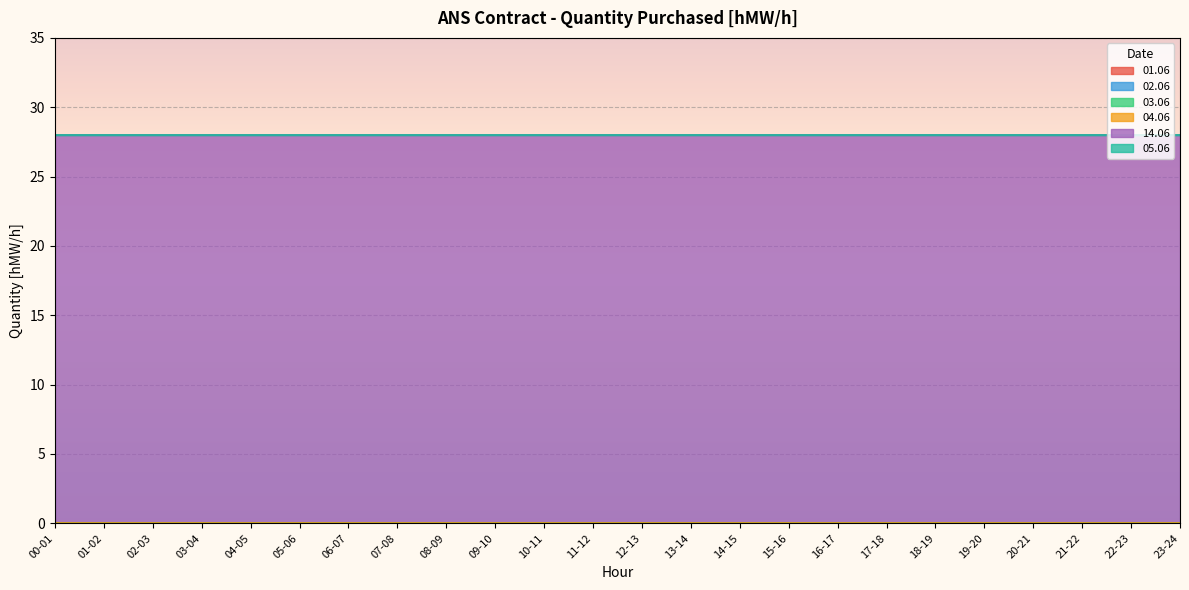

What is the label of the 4th point from the left?

03-04